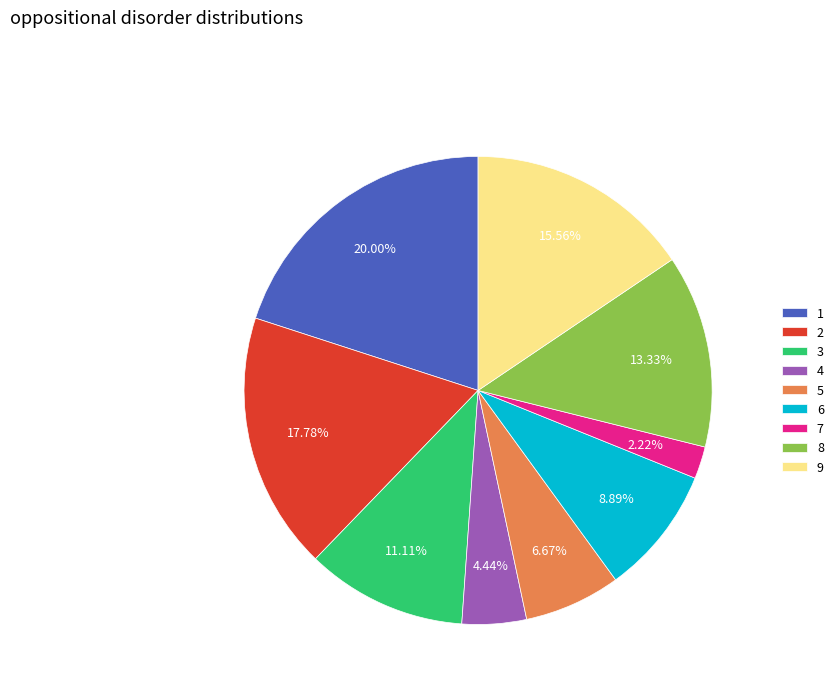

Count the number of slices in the pie.

9